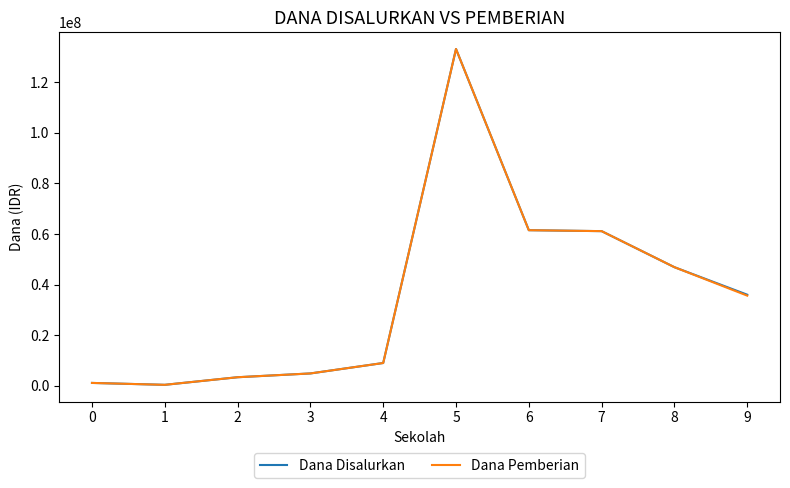

At which category is the sum across all series the highest?

5